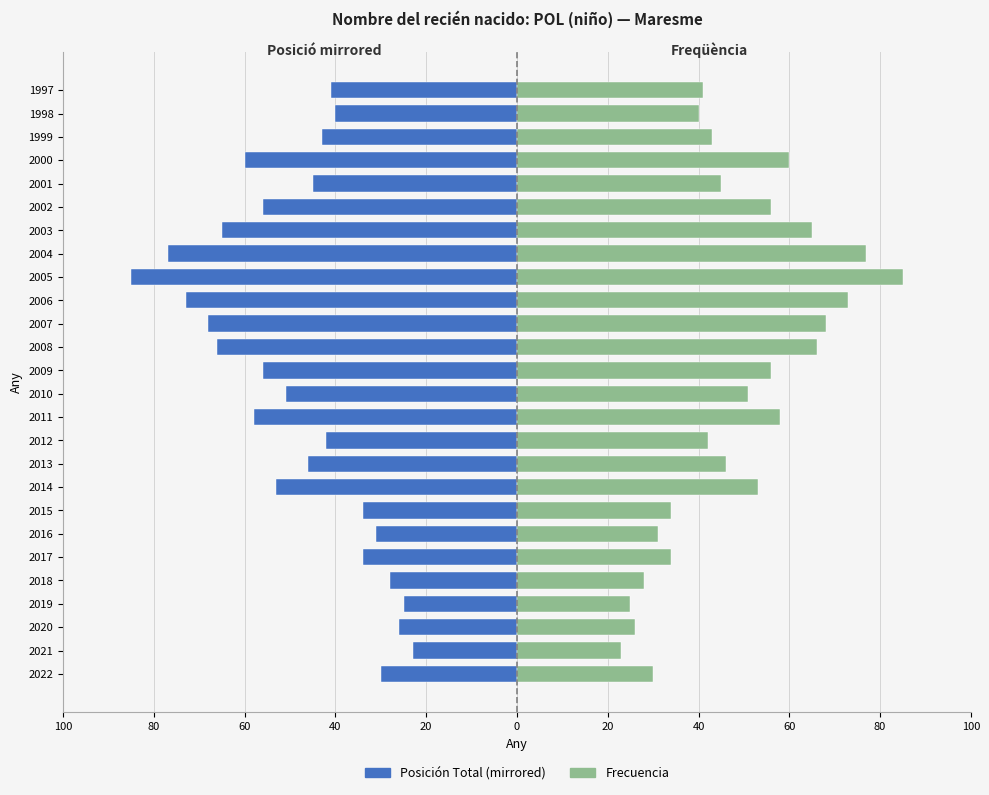

Rank the series by their maximum value, from highest to lowest.

Frecuencia, Posición Total